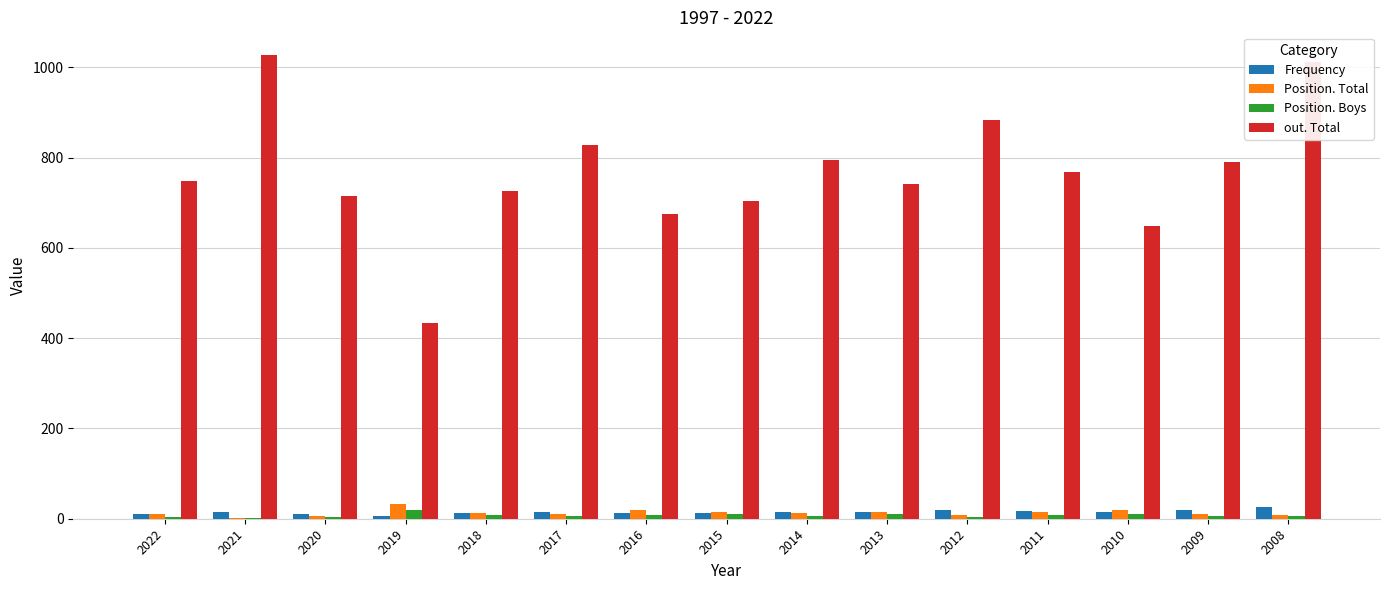

What is the approximate value of Position. Total at 2011, to the nearest 5?

15